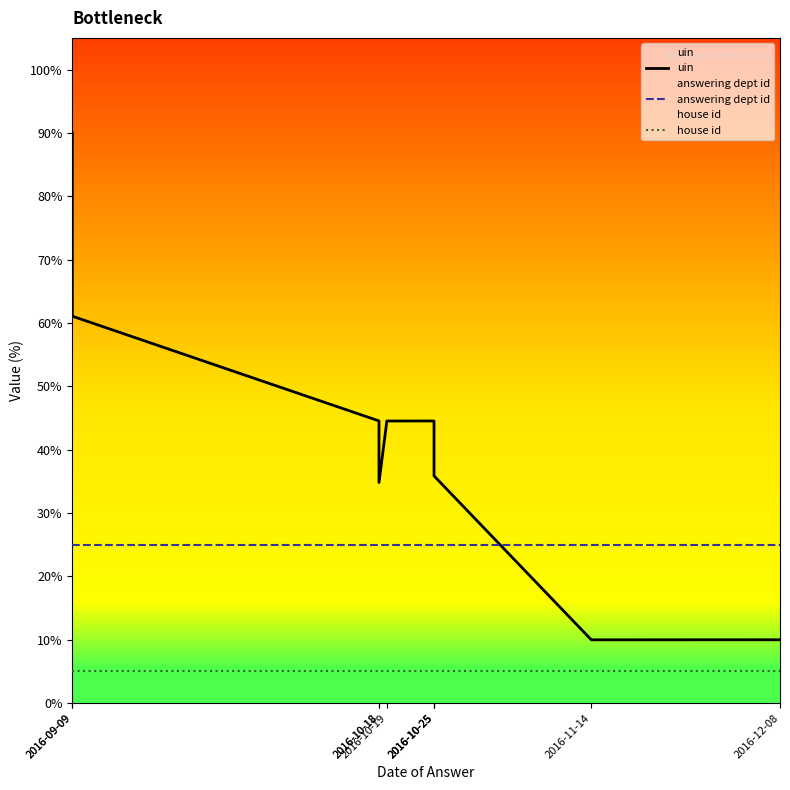

List the labels in order of house id value, smallest first.

2016-09-09, 2016-09-09, 2016-10-18, 2016-10-18, 2016-10-19, 2016-10-25, 2016-10-25, 2016-10-25, 2016-11-14, 2016-12-08